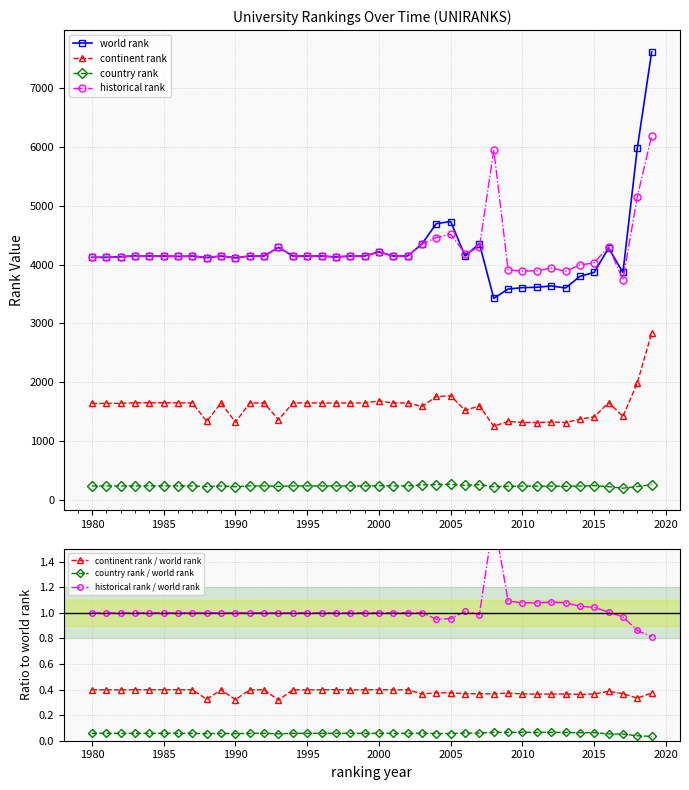

What is the value of the continent rank point at the 38th from the left?

1420.0